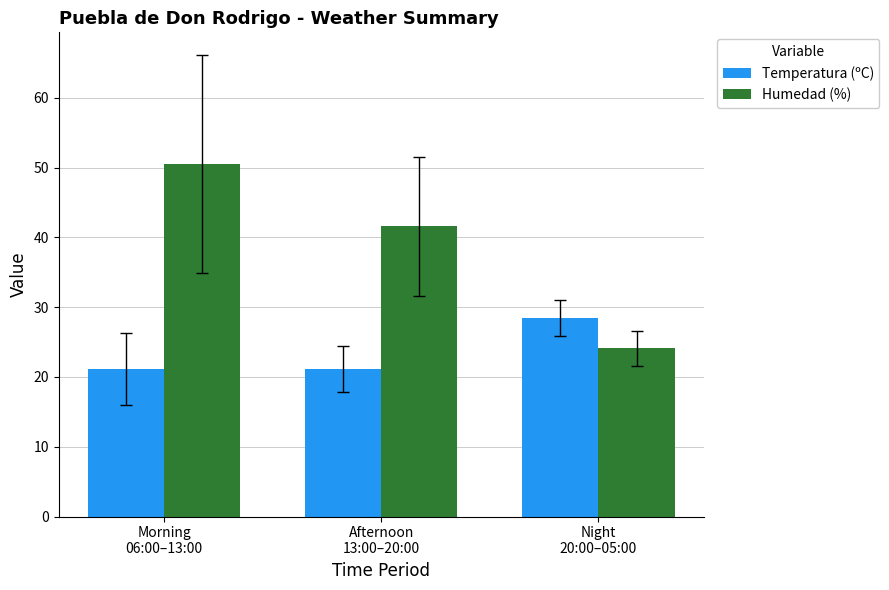

Does the chart contain stacked bars?

No